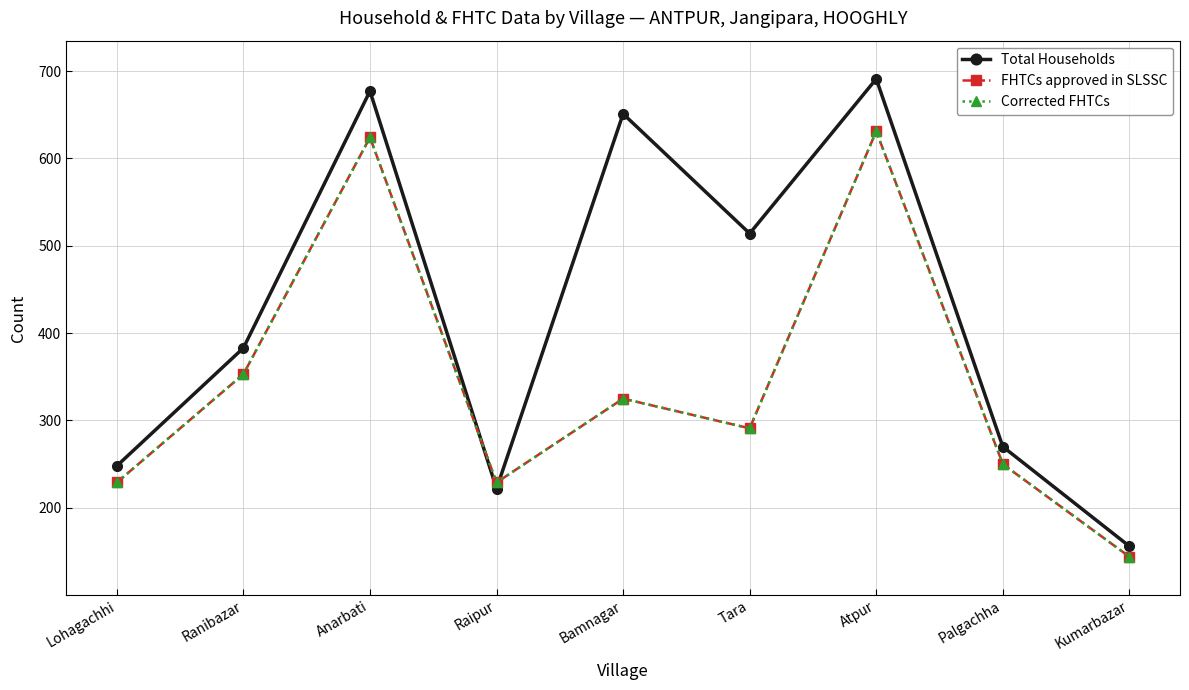

Which category has the lowest value in the FHTCs approved in SLSSC series?

Kumarbazar